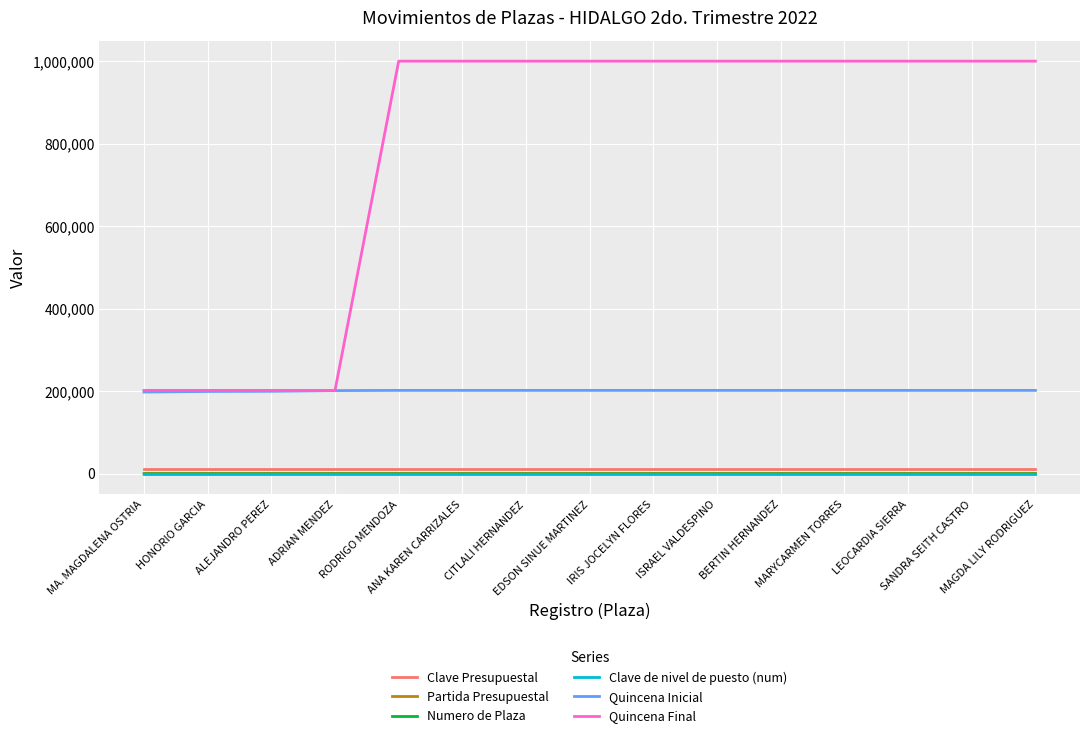

Which series has the largest total across all categories?

Quincena Final